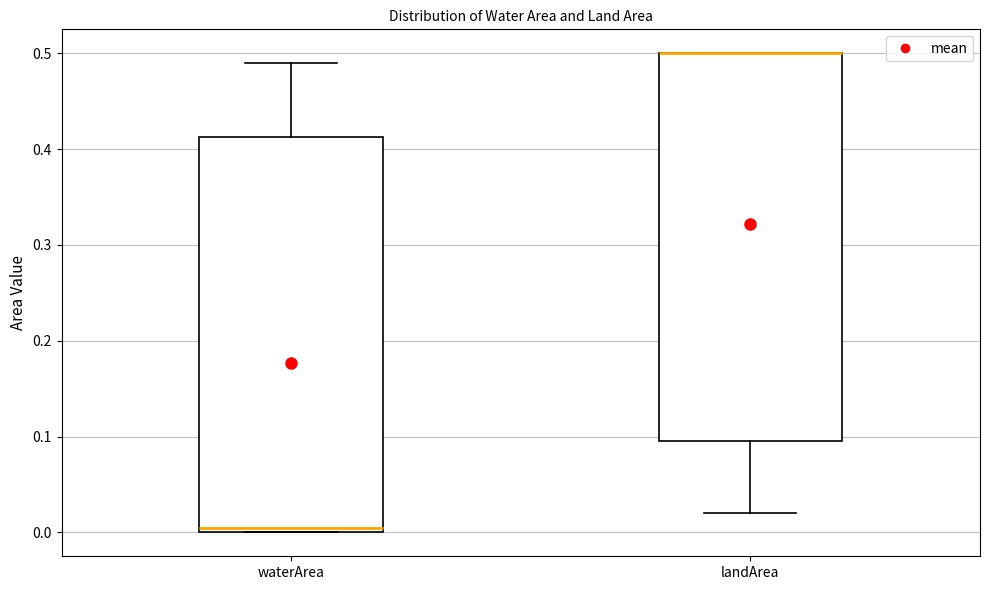

Where is the lower edge of the box for landArea on the y-axis? The values are not printed on the chart, so give them approximately, as read against the axis.

0.10